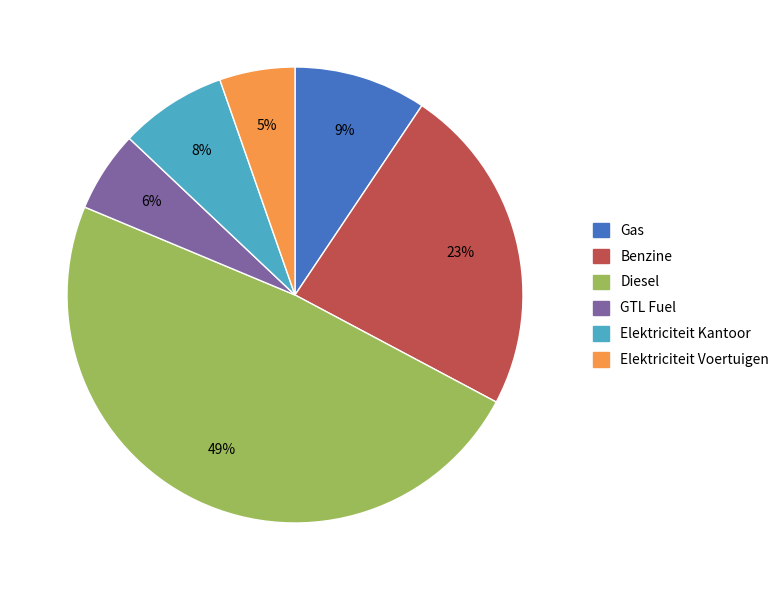

To the nearest percent, what portion does Elektriciteit Kantoor represent?

8%